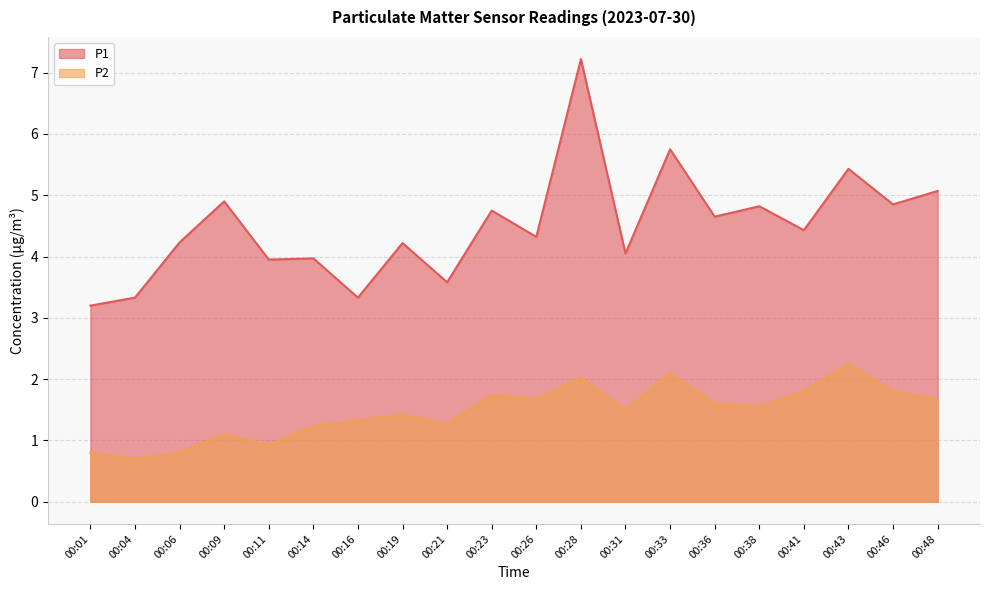

What is the average value of the P2 series?

1.5